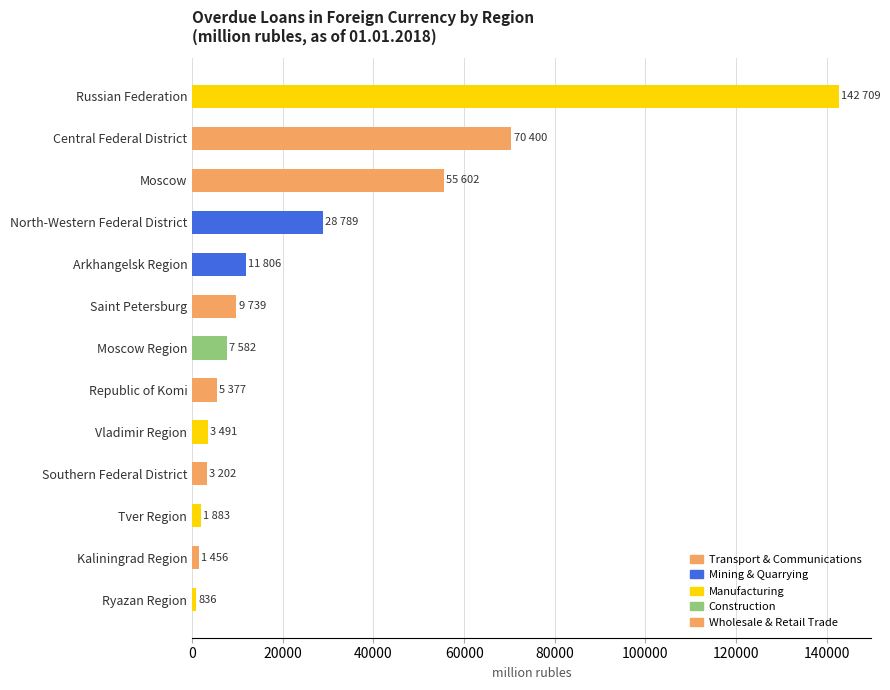

Which label corresponds to the largest value in the chart?

Russian Federation